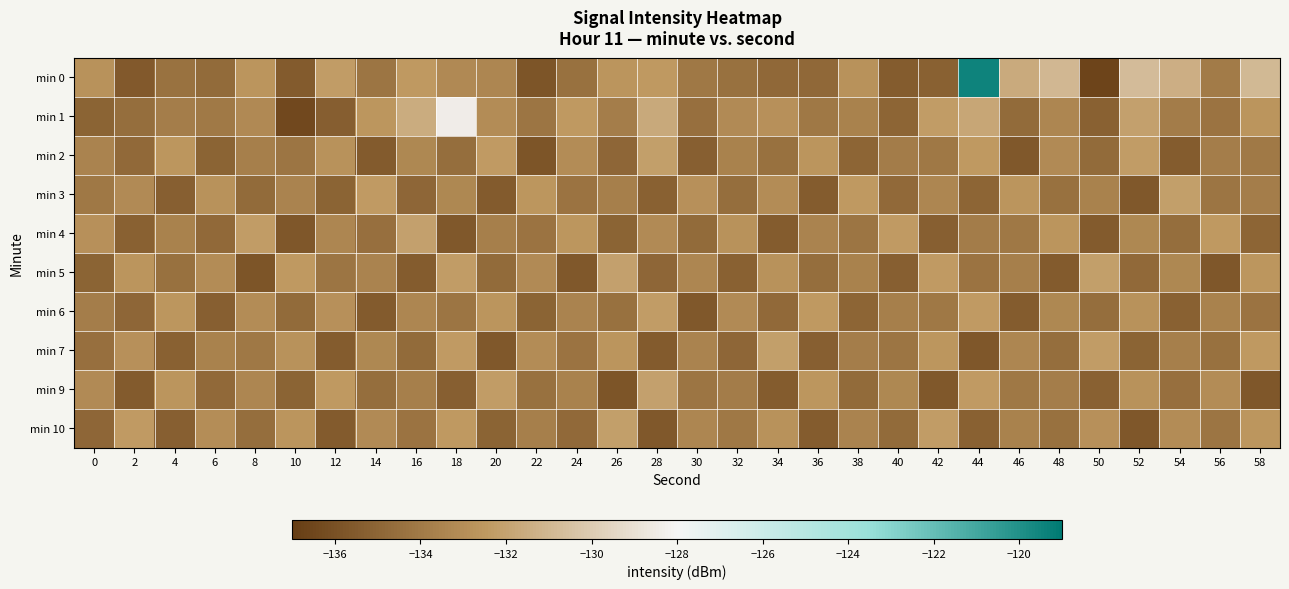

Reading left to right, list all the values displayed in this chart.

min 0: 0=-132.8	2=-135.5	4=-134.3	6=-134.7	8=-132.6	10=-135.5	12=-132.3	14=-134.2	16=-132.5	18=-133.2	20=-133.4	22=-135.7	24=-134.5	26=-132.6	28=-132.5	30=-134.1	32=-134.4	34=-134.9	36=-134.8	38=-132.8	40=-135.4	42=-135.2	44=-119.5	46=-131.6	48=-131.0	50=-136.6	52=-130.8	54=-131.4	56=-133.9	58=-130.9
min 1: 0=-135.1	2=-134.6	4=-133.8	6=-134.0	8=-133.2	10=-136.4	12=-135.3	14=-132.6	16=-131.6	18=-128.4	20=-133.1	22=-134.2	24=-132.5	26=-133.8	28=-131.7	30=-134.5	32=-133.2	34=-132.9	36=-134.1	38=-133.6	40=-135.0	42=-132.3	44=-131.8	46=-134.7	48=-133.4	50=-135.2	52=-132.1	54=-133.9	56=-134.3	58=-132.7
min 2: 0=-133.5	2=-134.8	4=-132.6	6=-135.1	8=-133.7	10=-134.2	12=-132.8	14=-135.5	16=-133.3	18=-134.6	20=-132.4	22=-135.8	24=-133.1	26=-134.9	28=-132.2	30=-135.3	32=-133.6	34=-134.4	36=-132.7	38=-135.0	40=-133.9	42=-134.1	44=-132.5	46=-135.6	48=-133.2	50=-134.7	52=-132.3	54=-135.4	56=-133.8	58=-134.0
min 3: 0=-134.1	2=-133.2	4=-135.3	6=-132.8	8=-134.7	10=-133.5	12=-135.1	14=-132.4	16=-134.9	18=-133.3	20=-135.5	22=-132.6	24=-134.3	26=-133.7	28=-135.2	30=-132.9	32=-134.6	34=-133.1	36=-135.4	38=-132.5	40=-134.8	42=-133.4	44=-135.0	46=-132.7	48=-134.4	50=-133.6	52=-135.6	54=-132.2	56=-134.2	58=-133.8
min 4: 0=-132.9	2=-135.2	4=-133.6	6=-134.8	8=-132.3	10=-135.7	12=-133.4	14=-134.5	16=-132.1	18=-135.6	20=-133.7	22=-134.3	24=-132.6	26=-135.1	28=-133.2	30=-134.7	32=-132.8	34=-135.4	36=-133.5	38=-134.2	40=-132.4	42=-135.3	44=-133.9	46=-134.1	48=-132.7	50=-135.5	52=-133.3	54=-134.6	56=-132.5	58=-135.0
min 5: 0=-135.1	2=-132.7	4=-134.4	6=-133.1	8=-135.8	10=-132.5	12=-134.2	14=-133.5	16=-135.4	18=-132.3	20=-134.7	22=-133.2	24=-135.6	26=-132.1	28=-134.9	30=-133.4	32=-135.2	34=-132.8	36=-134.6	38=-133.6	40=-135.3	42=-132.4	44=-134.3	46=-133.7	48=-135.5	50=-132.2	52=-134.8	54=-133.3	56=-135.7	58=-132.6
min 6: 0=-133.8	2=-134.9	4=-132.6	6=-135.3	8=-133.1	10=-134.7	12=-132.9	14=-135.5	16=-133.4	18=-134.2	20=-132.7	22=-135.1	24=-133.5	26=-134.4	28=-132.3	30=-135.6	32=-133.2	34=-134.8	36=-132.5	38=-135.0	40=-133.7	42=-134.1	44=-132.4	46=-135.4	48=-133.3	50=-134.6	52=-132.8	54=-135.2	56=-133.6	58=-134.3
min 7: 0=-134.5	2=-132.9	4=-135.2	6=-133.6	8=-134.1	10=-132.8	12=-135.4	14=-133.3	16=-134.7	18=-132.4	20=-135.6	22=-133.1	24=-134.3	26=-132.7	28=-135.5	30=-133.5	32=-134.9	34=-132.2	36=-135.3	38=-133.8	40=-134.2	42=-132.6	44=-135.7	46=-133.4	48=-134.6	50=-132.3	52=-135.1	54=-133.7	56=-134.4	58=-132.5
min 9: 0=-133.2	2=-135.5	4=-132.7	6=-134.8	8=-133.4	10=-135.1	12=-132.5	14=-134.6	16=-133.7	18=-135.3	20=-132.3	22=-134.4	24=-133.6	26=-135.8	28=-132.1	30=-134.2	32=-133.9	34=-135.4	36=-132.6	38=-134.7	40=-133.3	42=-135.6	44=-132.4	46=-134.1	48=-133.8	50=-135.2	52=-132.8	54=-134.5	56=-133.1	58=-135.7
min 10: 0=-134.9	2=-132.4	4=-135.3	6=-133.0	8=-134.6	10=-132.7	12=-135.5	14=-133.2	16=-134.3	18=-132.5	20=-135.1	22=-133.7	24=-134.8	26=-132.2	28=-135.6	30=-133.4	32=-134.1	34=-132.8	36=-135.4	38=-133.5	40=-134.7	42=-132.3	44=-135.2	46=-133.6	48=-134.4	50=-132.9	52=-135.7	54=-133.1	56=-134.2	58=-132.6